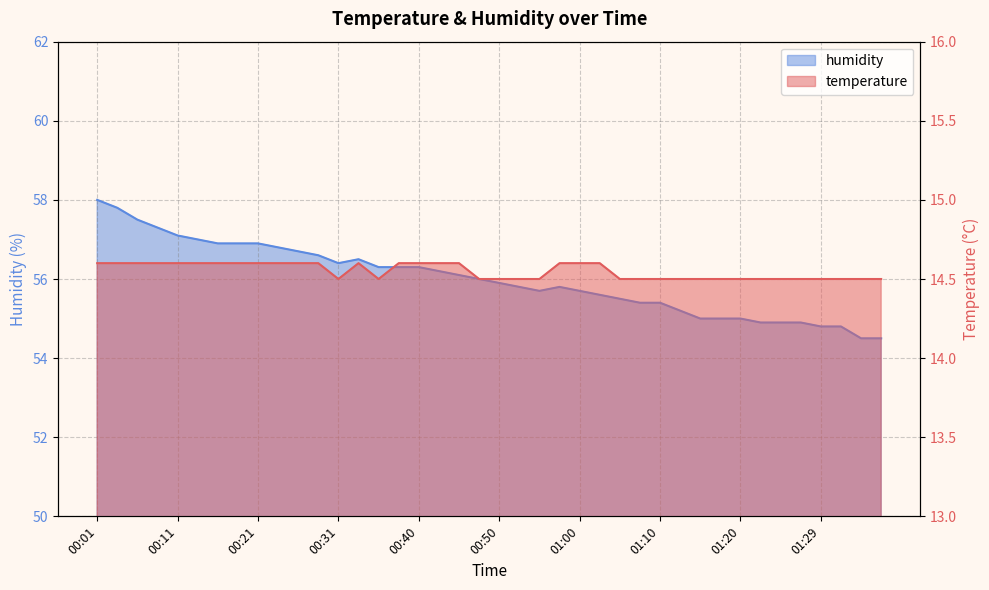

What is the value of the temperature point at the 35th from the left?

14.5